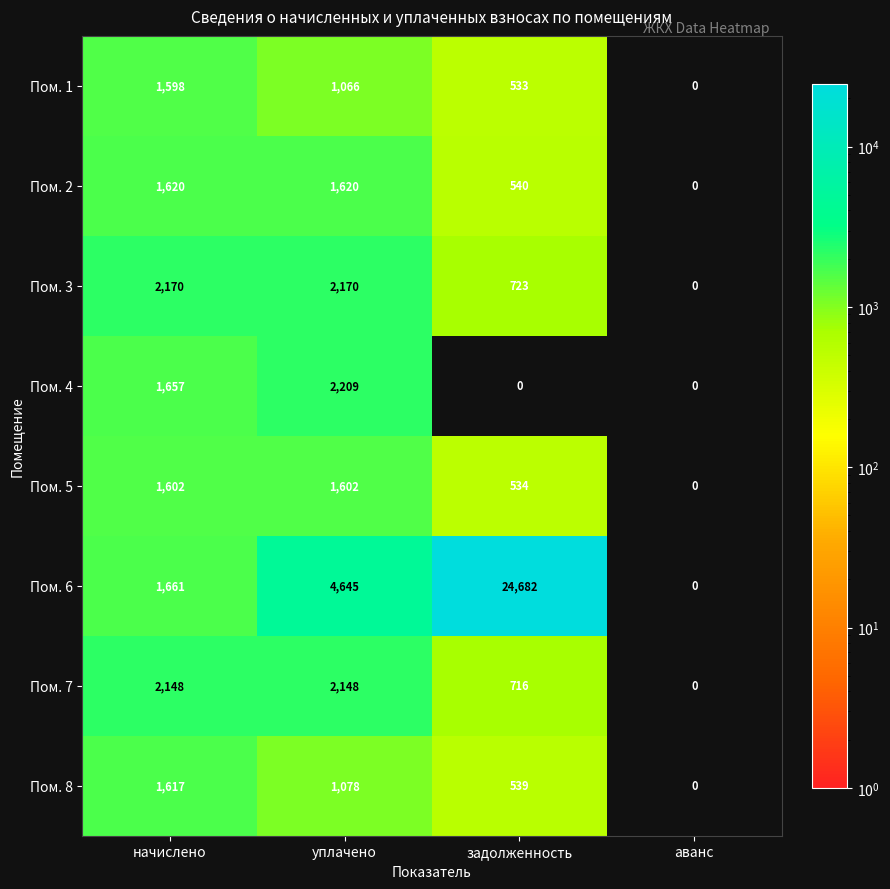

How many Пом. 4 values are between 0 and 2209?

4